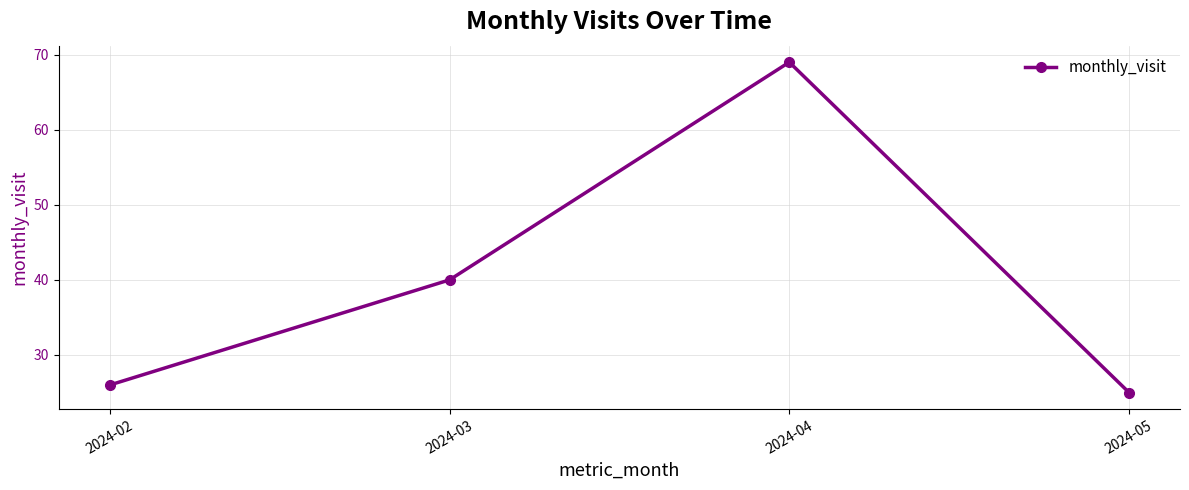

Read the value at 2024-03, to the nearest 5.

40